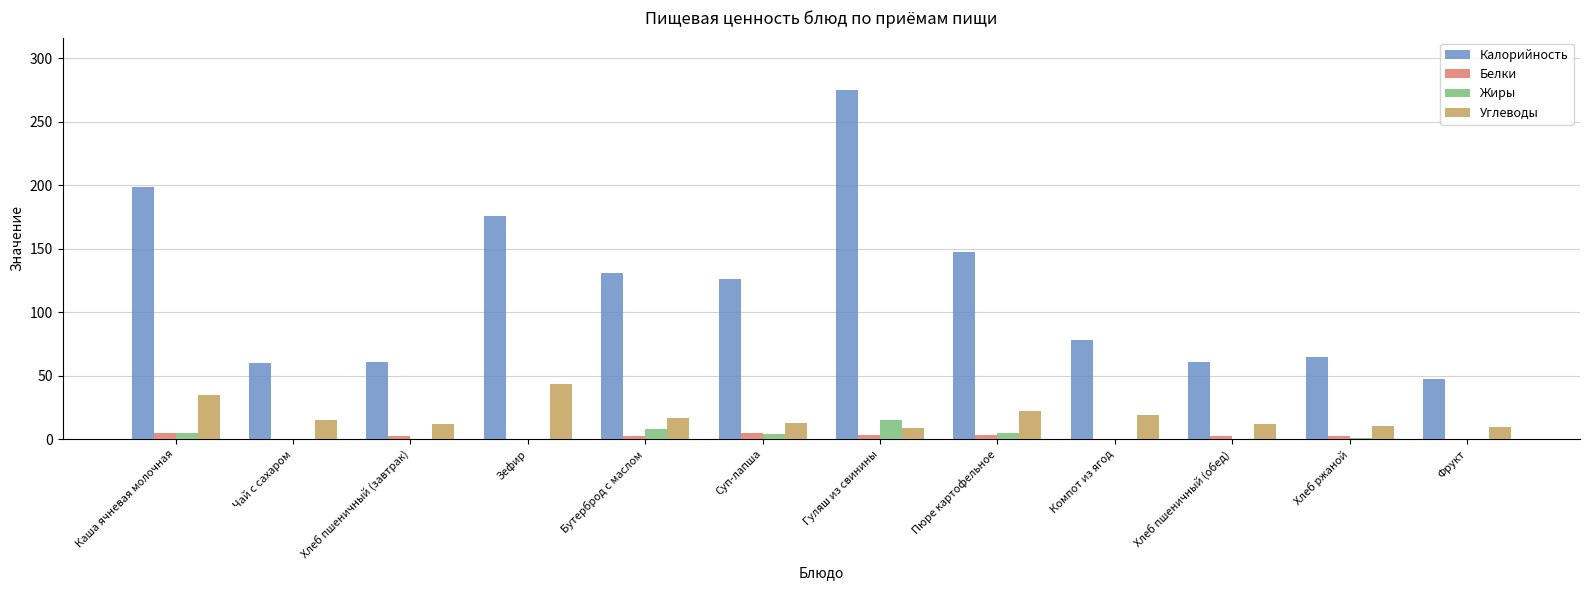

Between Зефир and Суп-лапша, which series saw the biggest shift?

Калорийность